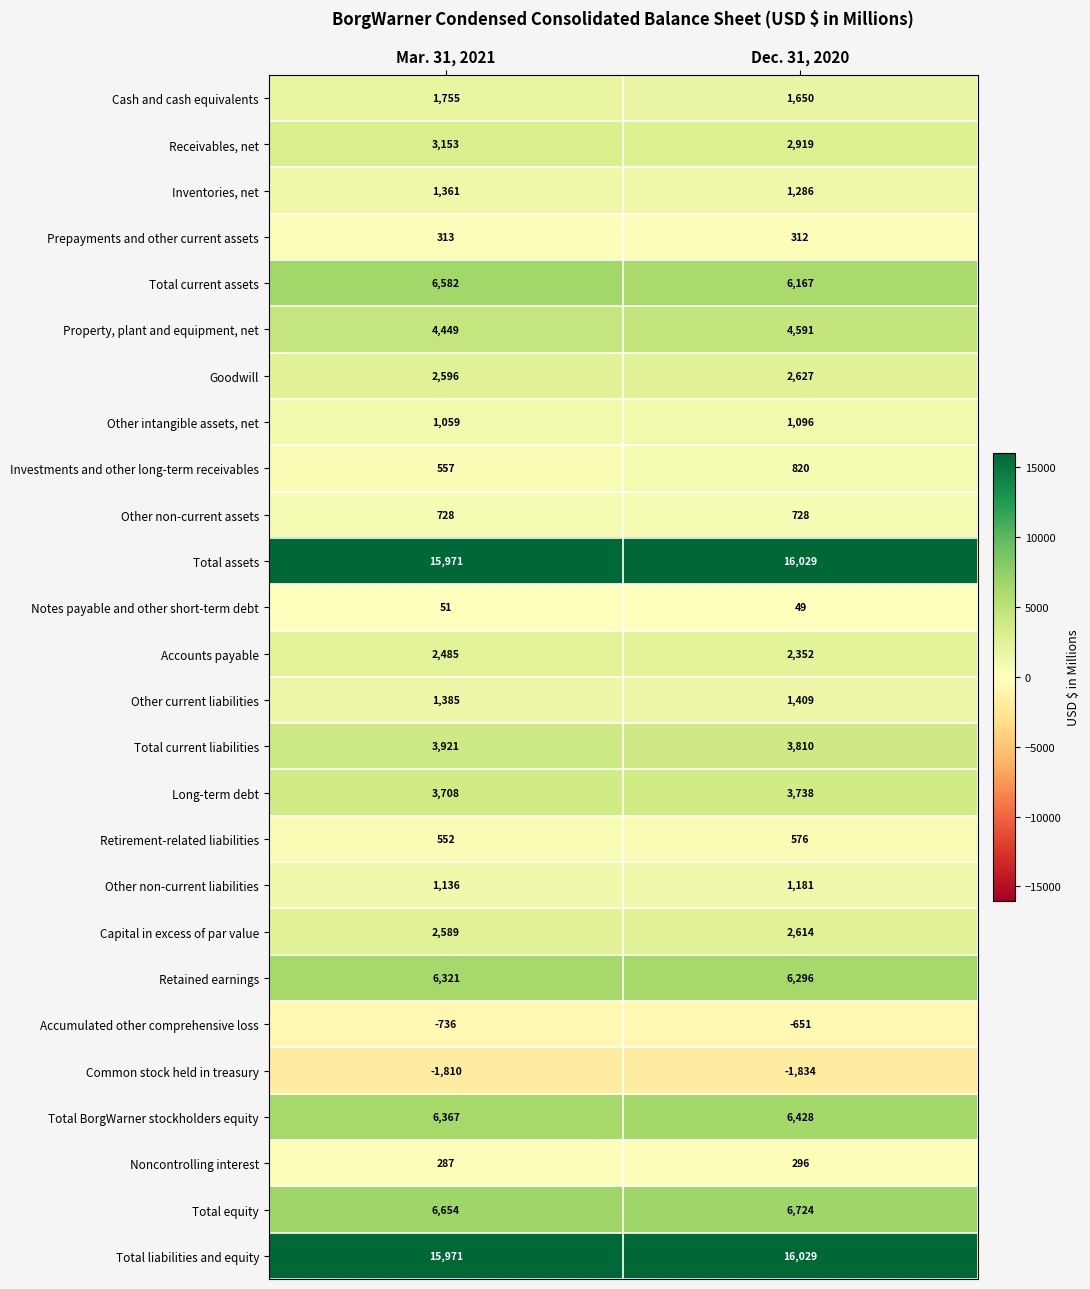

Is it true that Total liabilities and equity equals 28022 at Mar. 31, 2021?

False